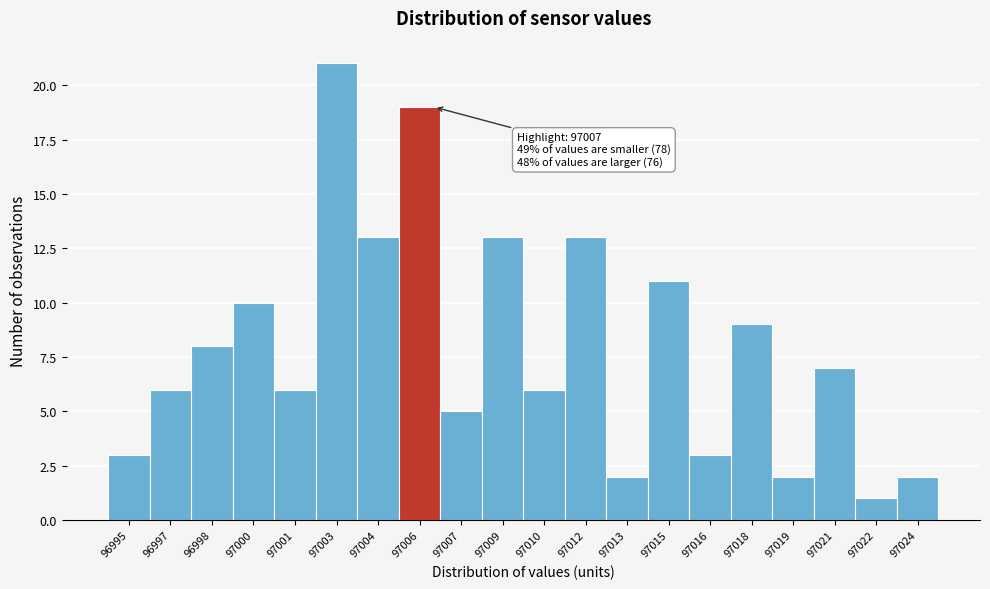

Reading left to right, list all the values displayed in this chart.

3	6	8	10	6	21	13	19	5	13	6	13	2	11	3	9	2	7	1	2